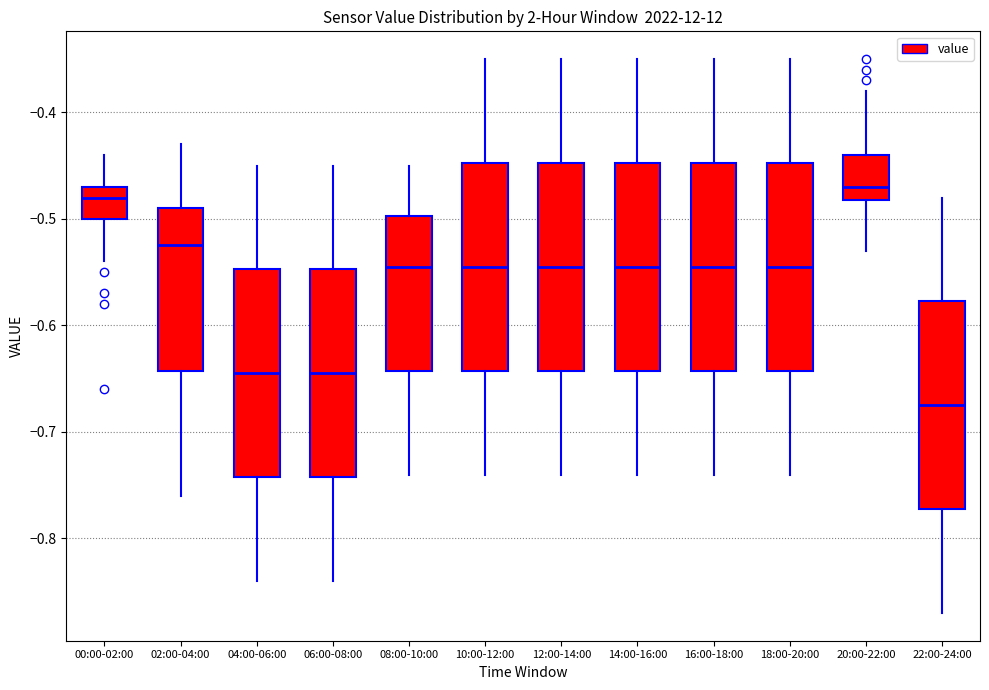

Where does the upper whisker of the box for 18:00-20:00 end on the y-axis? The values are not printed on the chart, so give them approximately, as read against the axis.

-0.35